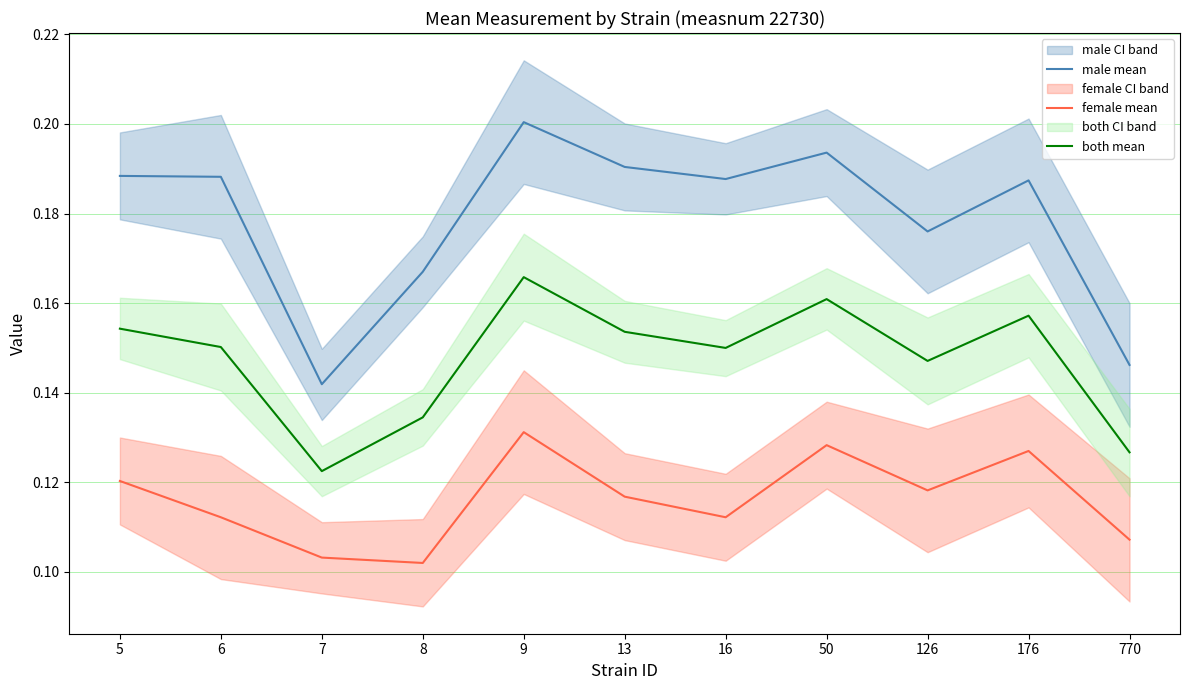

What is the sum of all male mean values?

2.0